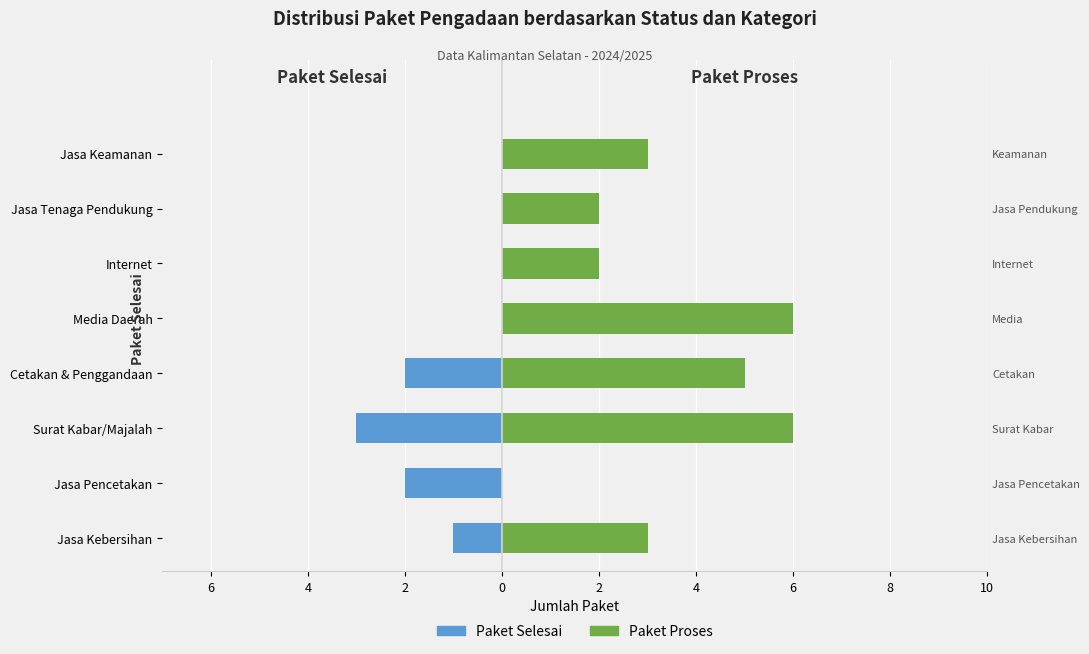

What is the highest value of the Paket Proses series?

6